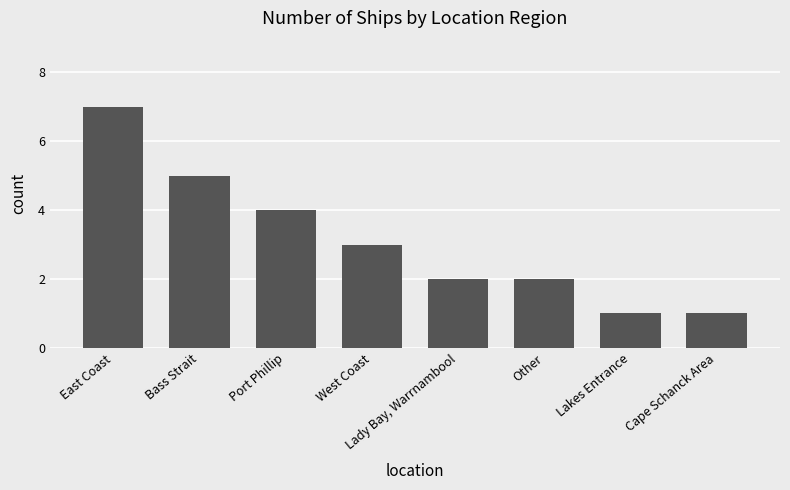

How many values are between 2 and 5?

5